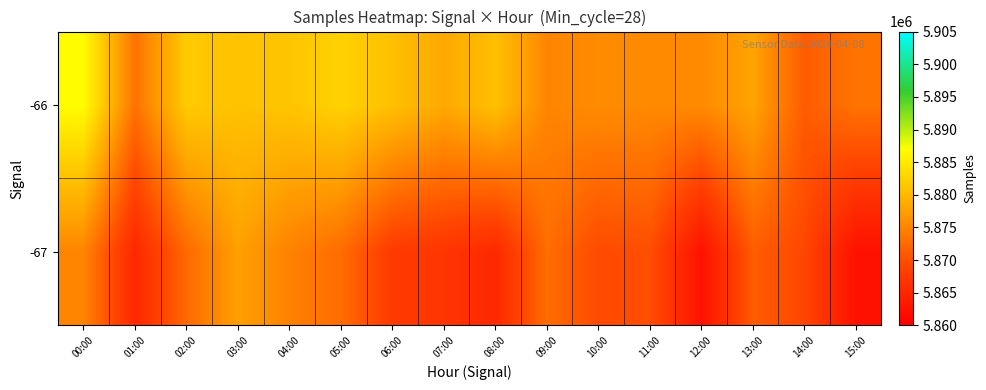

Count the number of categories in the chart.

16